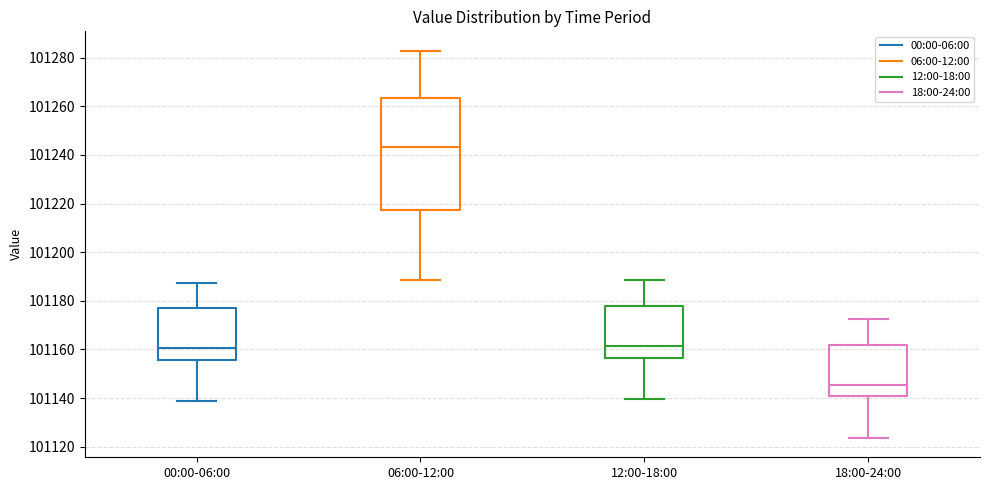

Which box is the tallest, from its lower edge to its upper edge?

06:00-12:00